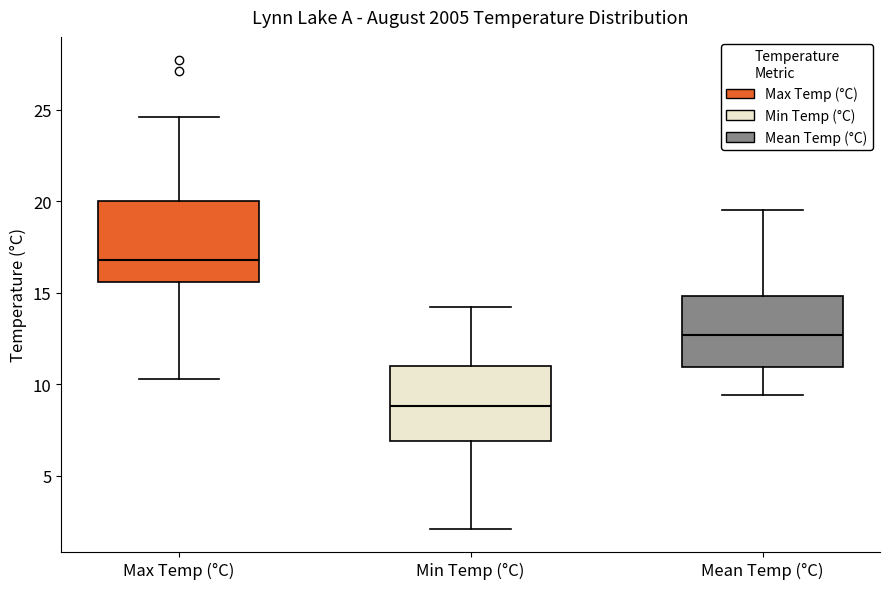

Reading left to right, read every box against the y-axis: the position of its median line, the range the box covers, and the ends of its whiskers. The values are not printed on the chart, so give them approximately, as read against the axis.

Max Temp (°C): median 17.0, box 15.5 to 20.0, whiskers 10.5 to 24.5
Min Temp (°C): median 9.0, box 7.0 to 11.0, whiskers 2.0 to 14.0
Mean Temp (°C): median 12.5, box 11.0 to 15.0, whiskers 9.5 to 19.5